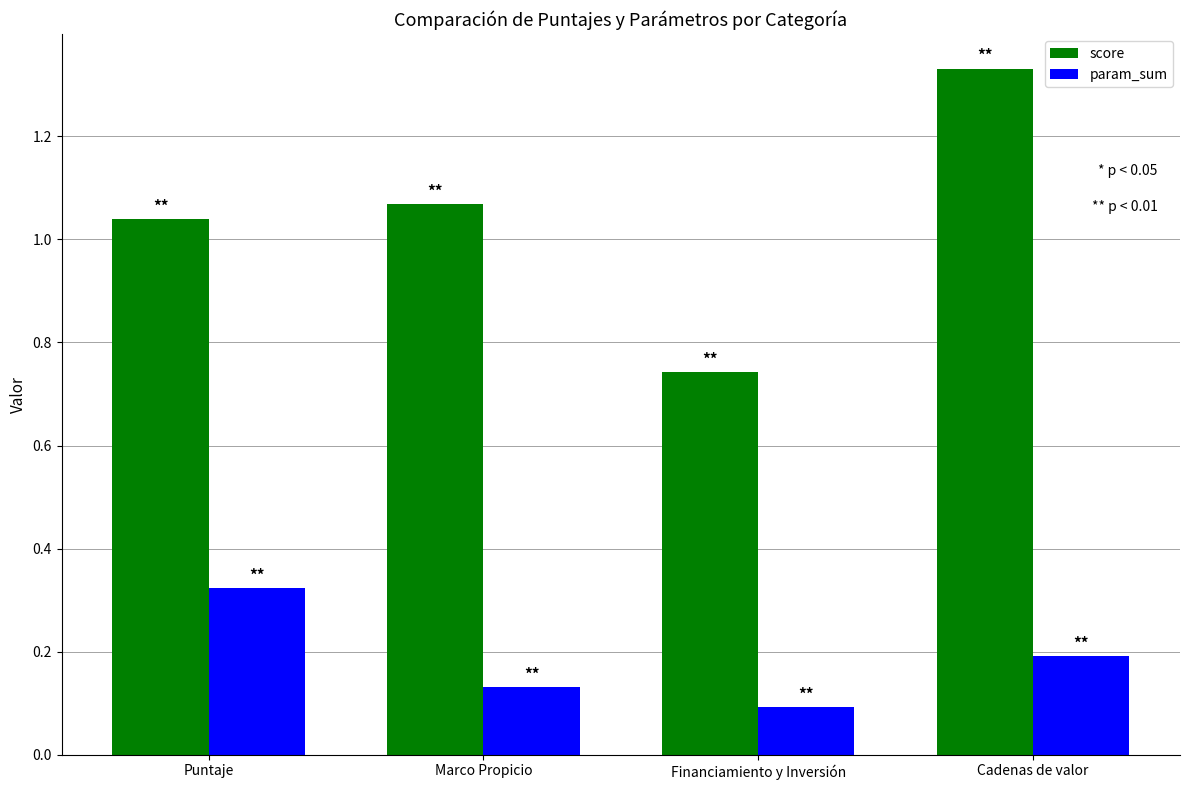

At how many categories does at least one series exceed 0?

4